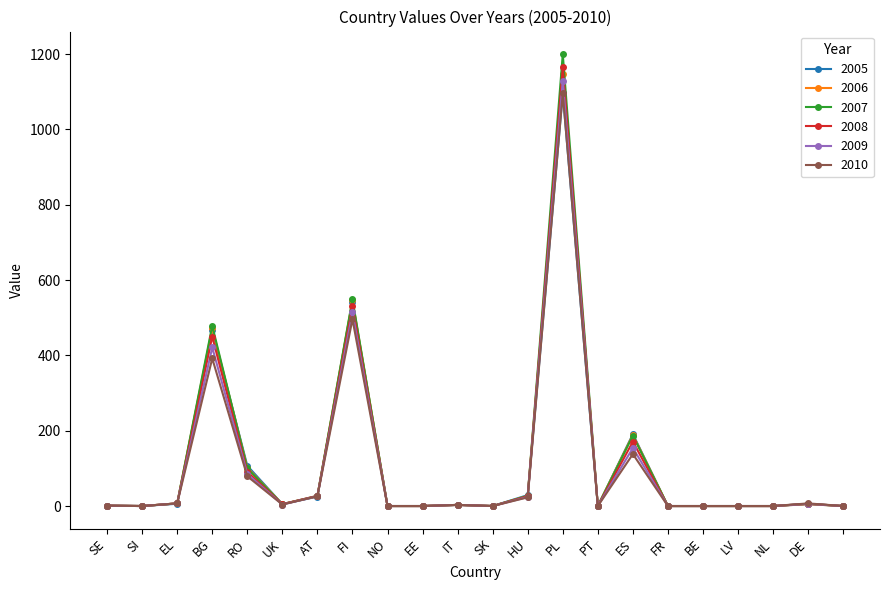

What is the maximum value shown in the chart?

1200